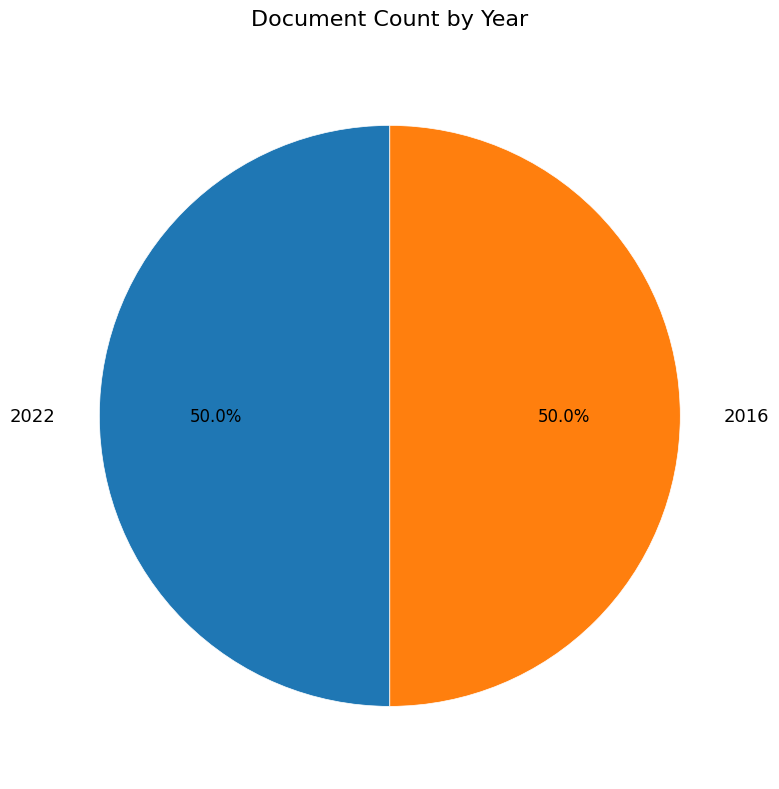

Approximately how many times larger is the value at 2022 compared to 2016?

1.0